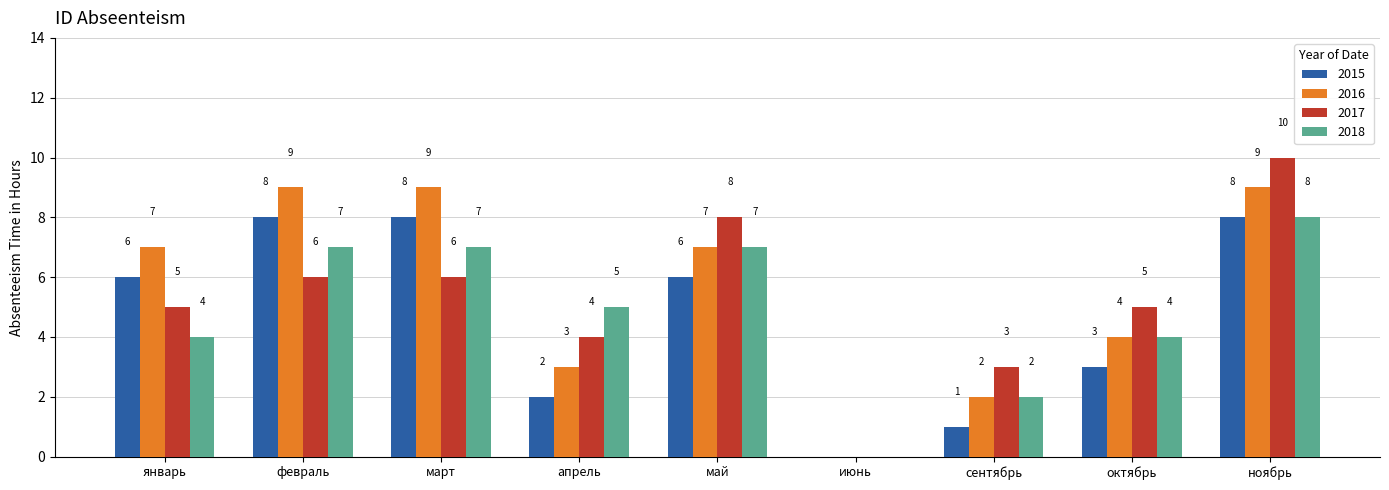

At which category does the chart reach its peak across all series?

ноябрь